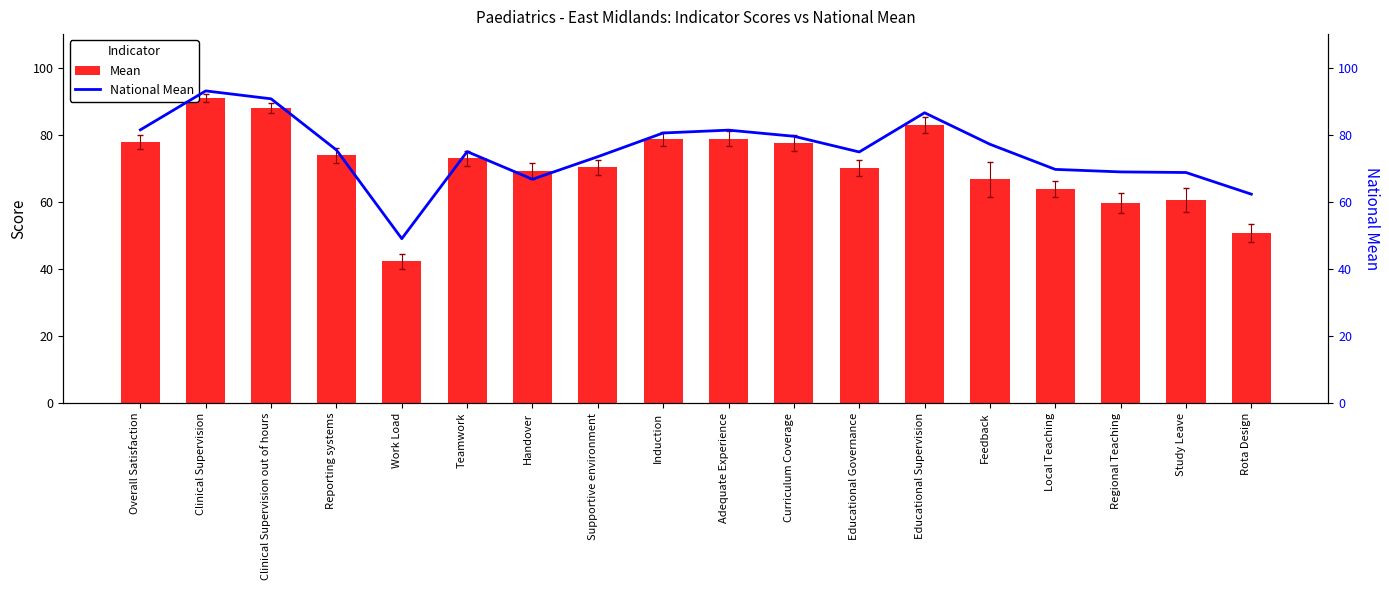

How many values in the National Mean series are below 75?

9